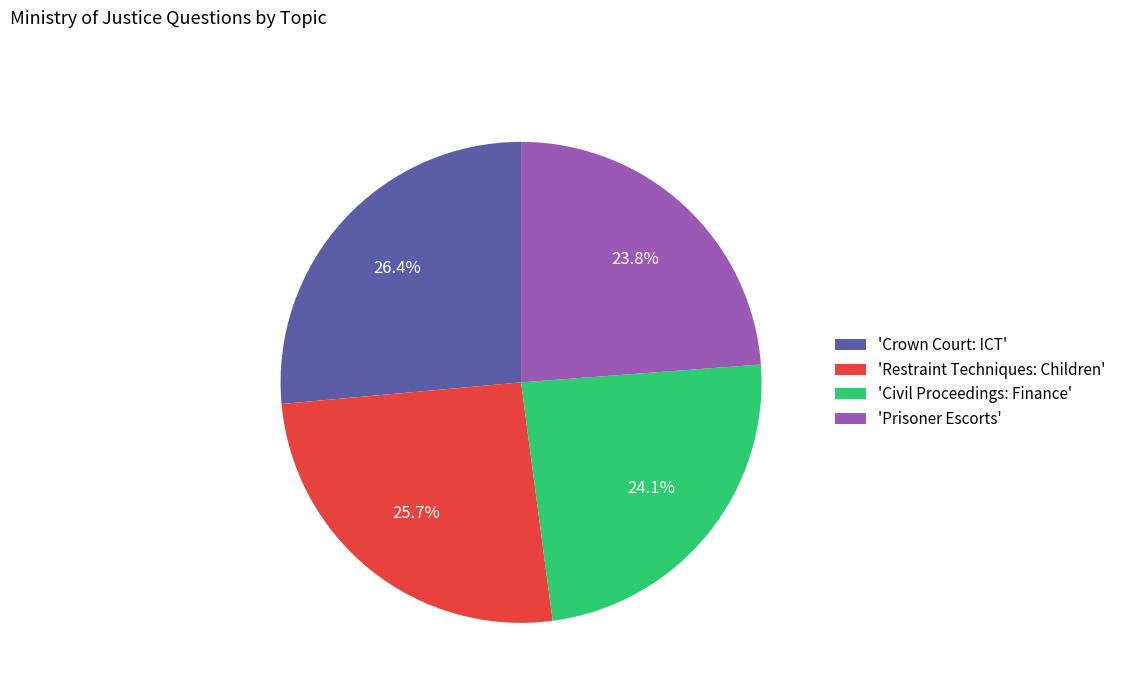

Does 'Prisoner Escorts' account for over 50% of the chart?

No